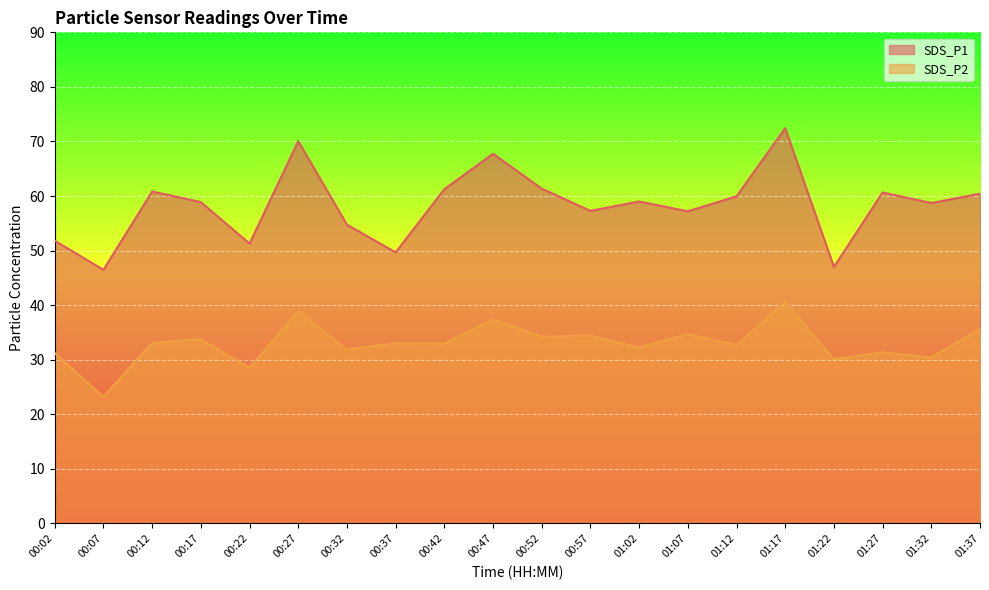

Which series has the largest range (max minus min)?

SDS_P1